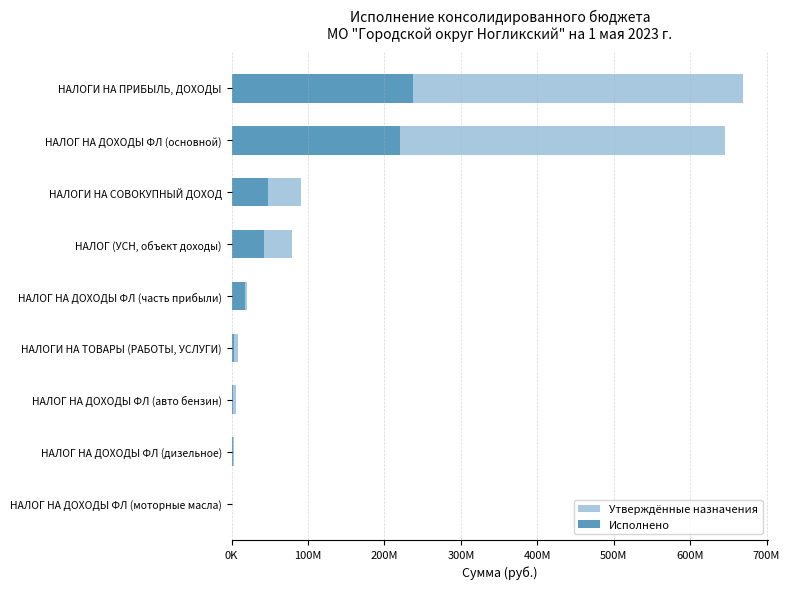

What is the average value of the Утверждённые назначения series?

169072988.9